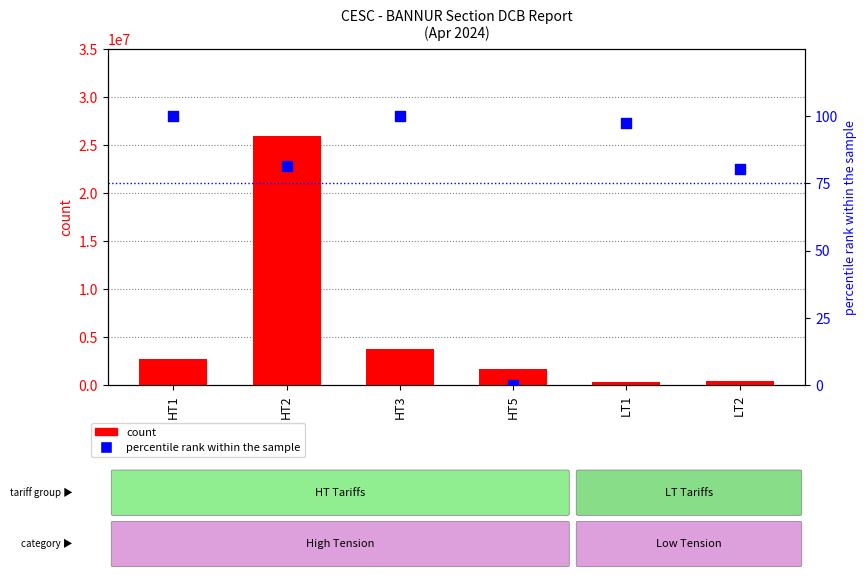

Which series contains the lowest Y value?

percentile rank within the sample